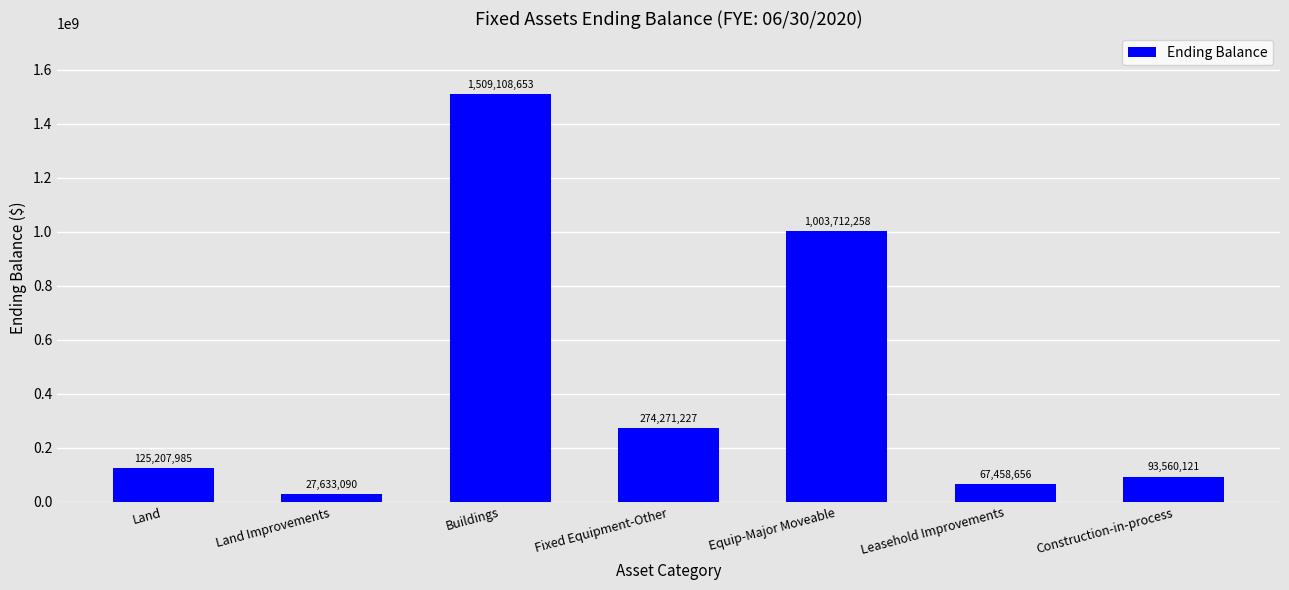

Is it true that the value at Land is 125207985?

True